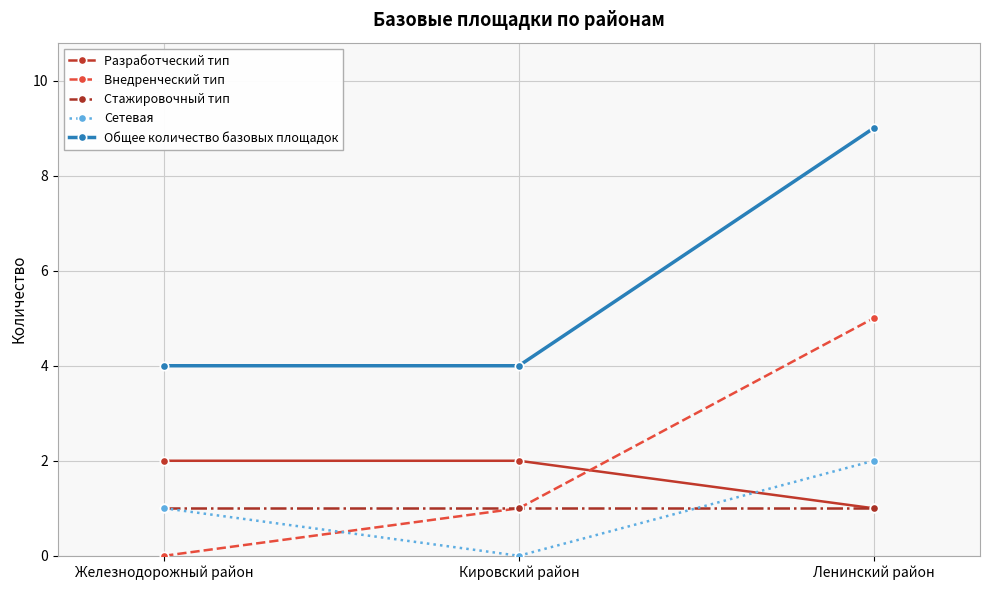

What is the difference between the maximum and second lowest values in the Внедренческий тип series?

4